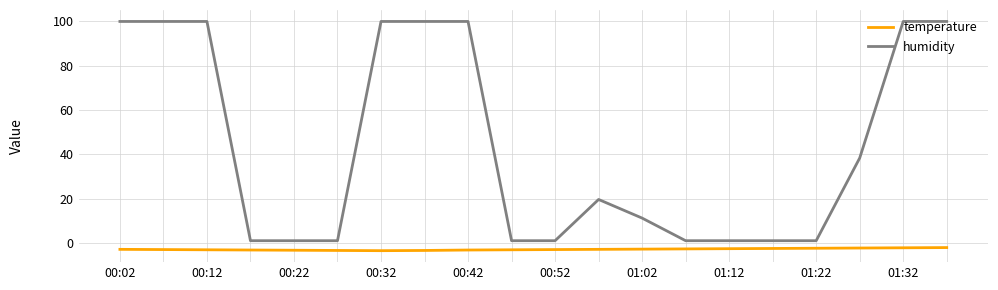

Which series has the largest range (max minus min)?

humidity